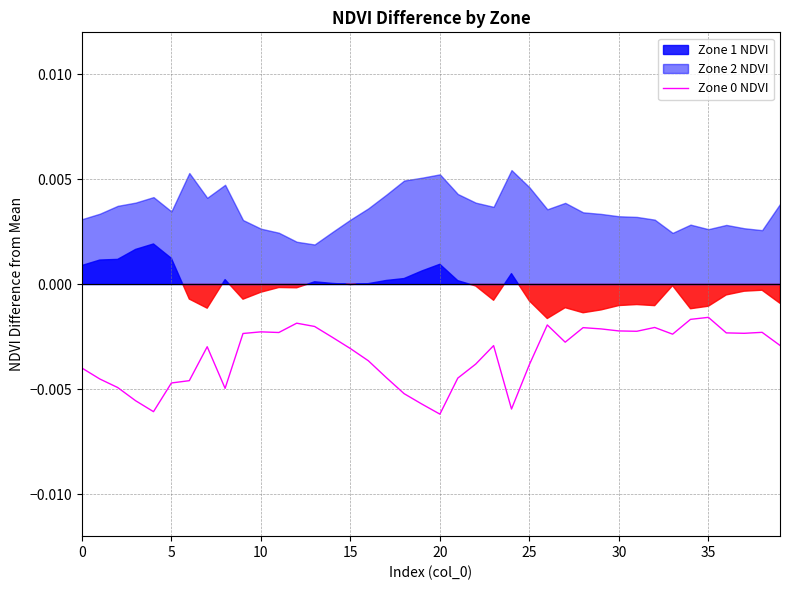

Which has a higher value, 27 or 14?

14